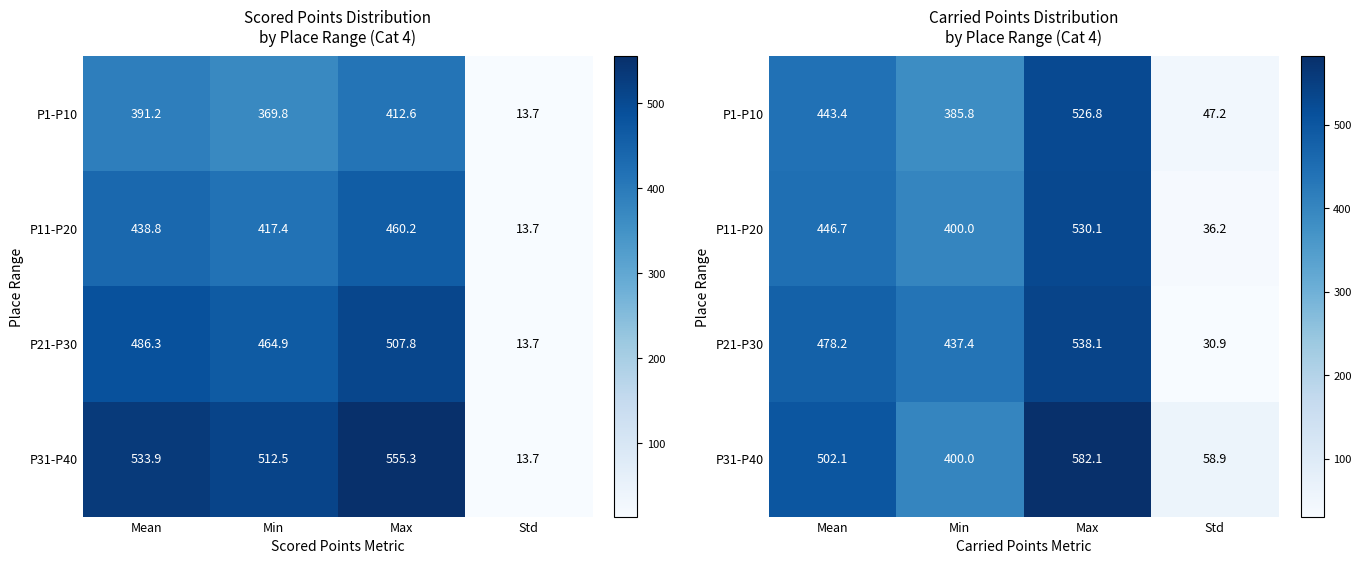

List the series in order of their peak value, highest first.

P31-P40, P21-P30, P11-P20, P1-P10